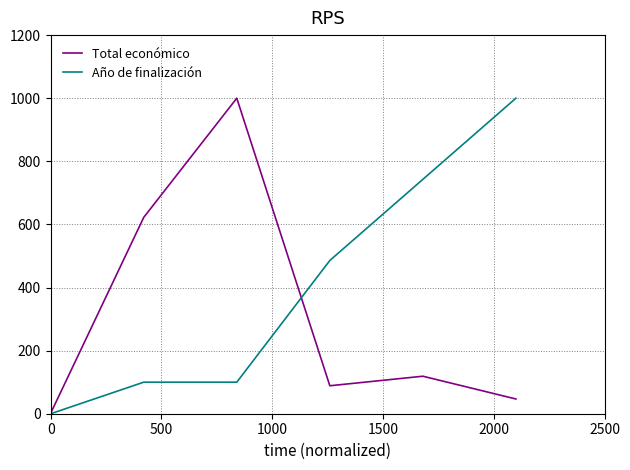

What are all the series names shown in the legend?

Total económico, Año de finalización